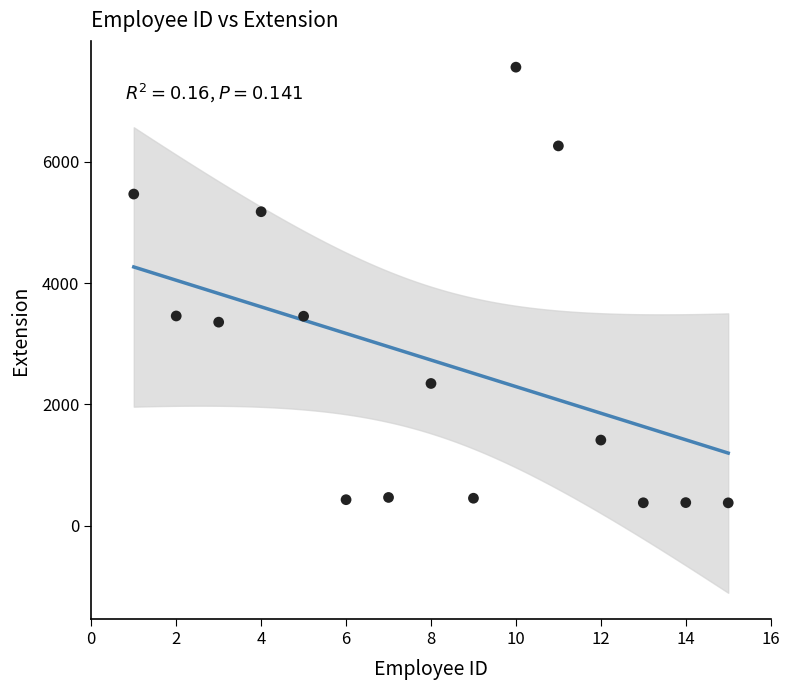

What is the range of X values (max minus min)?

14